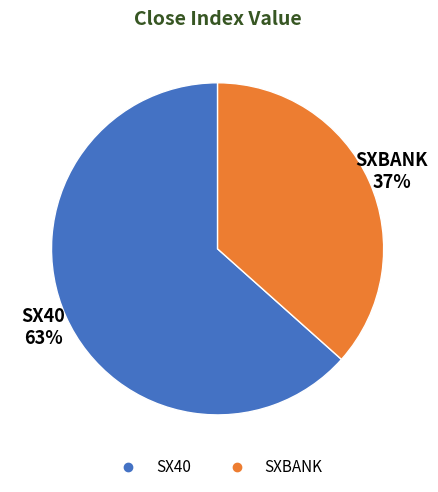

What is the majority slice?

SX40